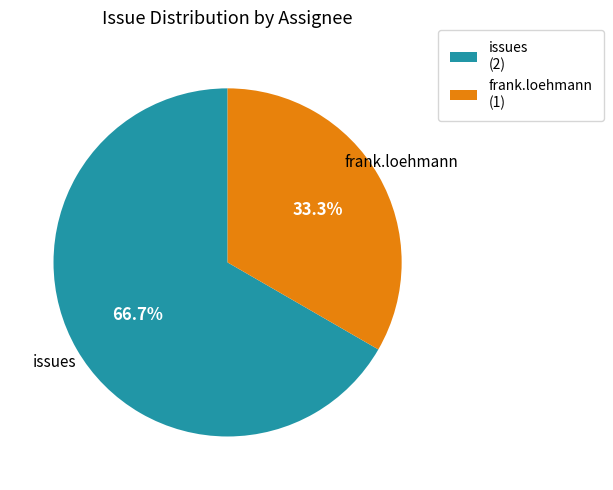

How many slices are in this pie chart?

2